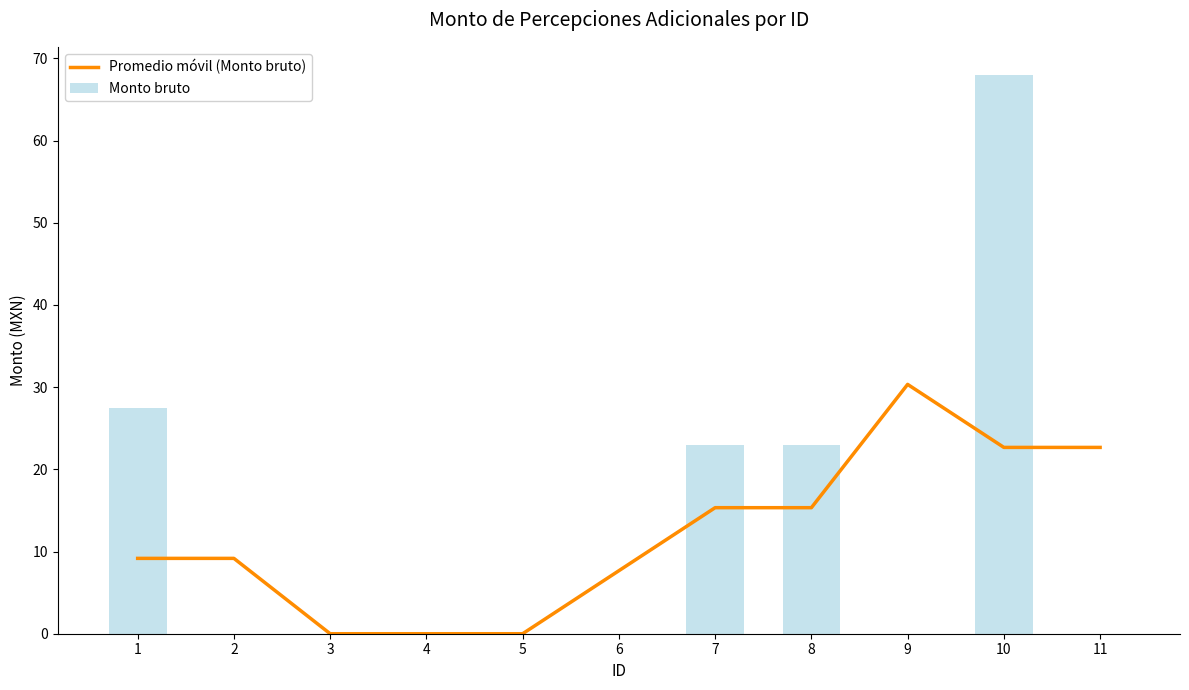

Are the bars horizontal?

No